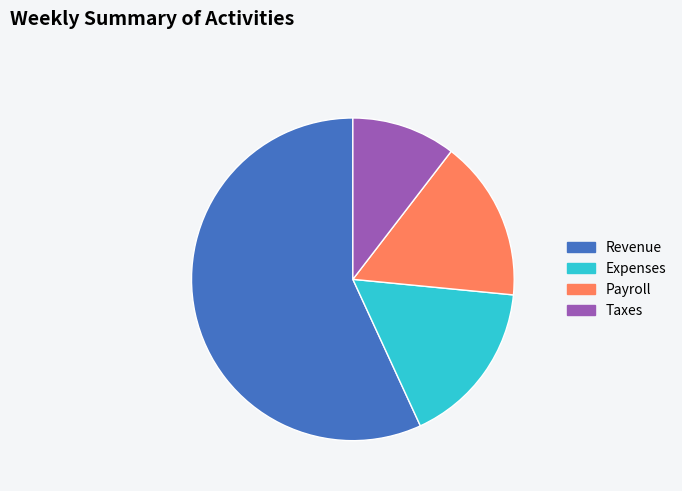

Does any single category account for the majority?

Yes